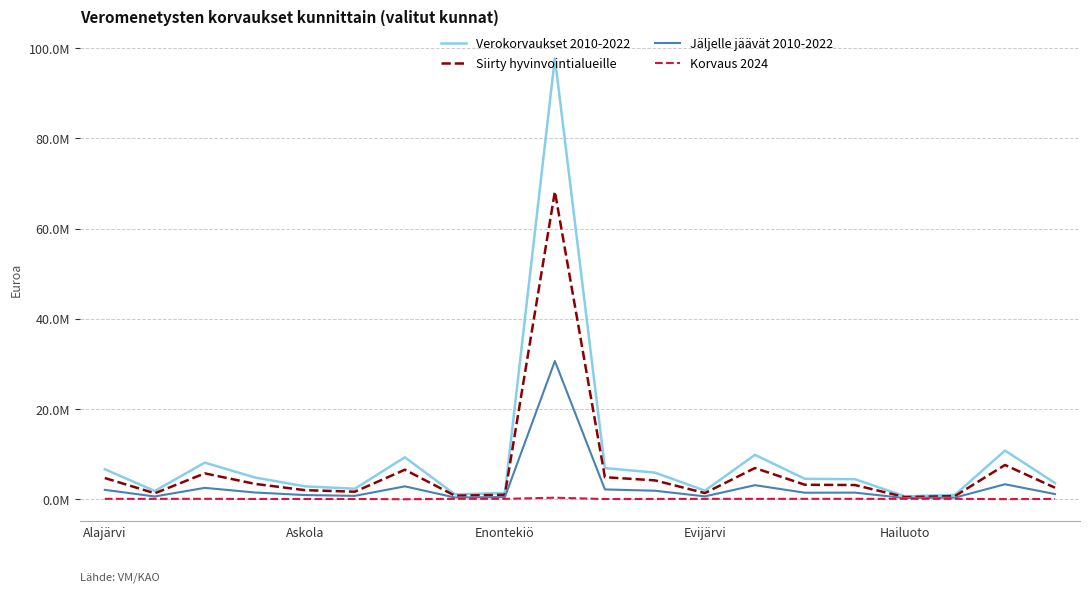

At which category does Korvaus 2024 reach its first local valley?

Askola